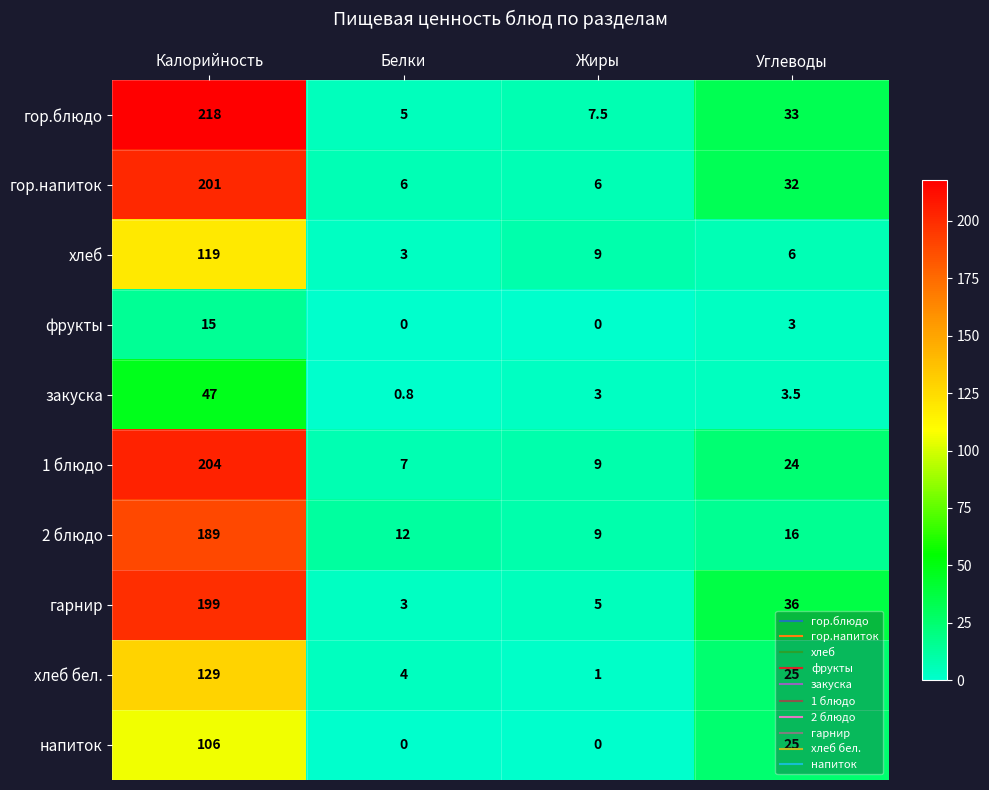

How many categories are shown in the chart?

4